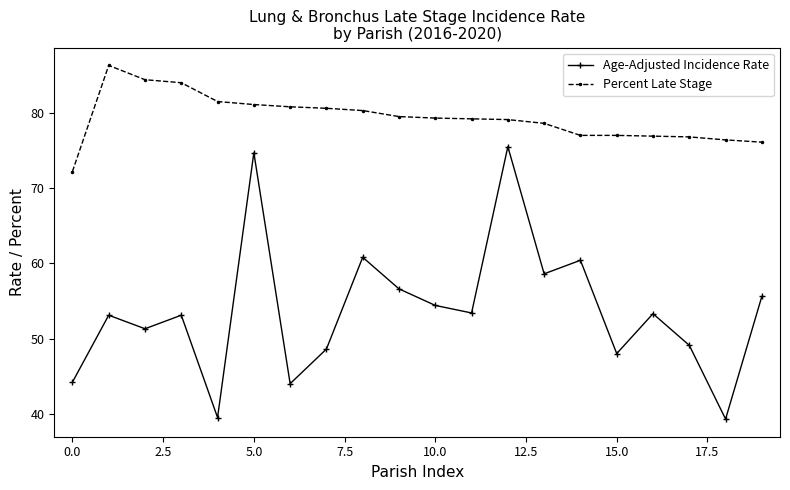

List the series in order of their peak value, highest first.

Percent Late Stage, Age-Adjusted Incidence Rate